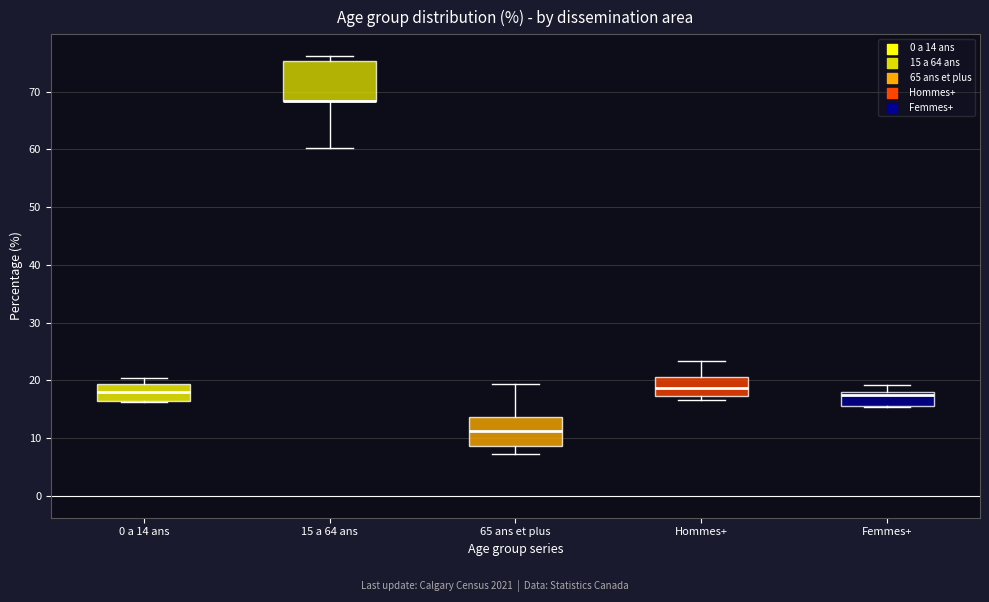

Reading left to right, transcribe this box plot: for each box, give where its median line is, the range the box spans, and where its two whiskers end, as read against the y-axis. The values are not printed on the chart, so give them approximately, as read against the axis.

0 a 14 ans: median 18, box 16 to 19, whiskers 16 to 20
15 a 64 ans: median 68 (drawn on the box's lower edge), box 68 to 75, whiskers 60 to 76
65 ans et plus: median 11, box 9 to 14, whiskers 7 to 19
Hommes+: median 19, box 17 to 21, whiskers 17 (just below the box's lower edge) to 23
Femmes+: median 17, box 16 to 18, whiskers 15 to 19